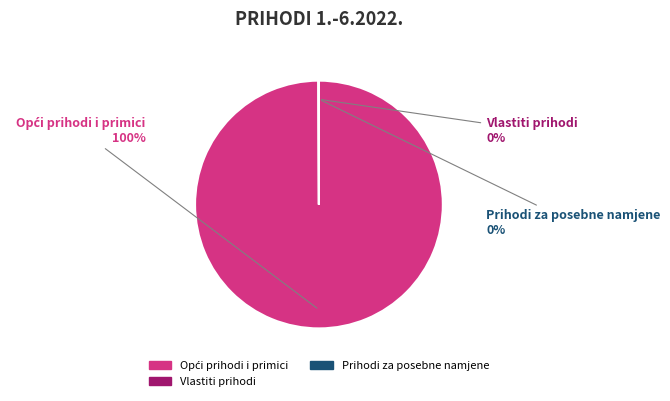

Does any single category account for the majority?

Yes